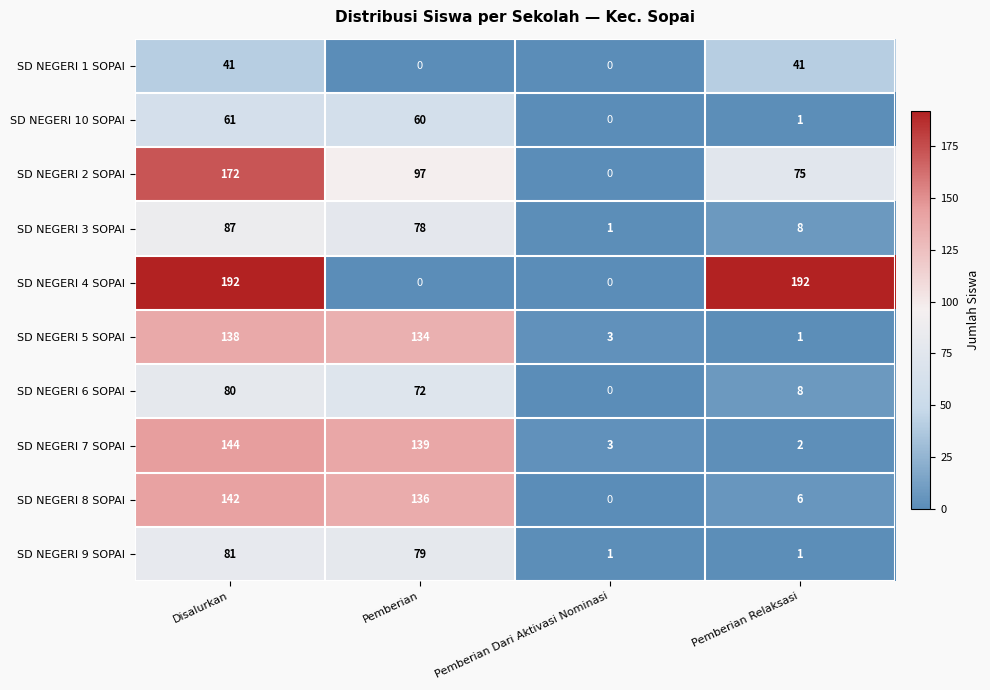

What is the sum of all SD NEGERI 3 SOPAI values?

174